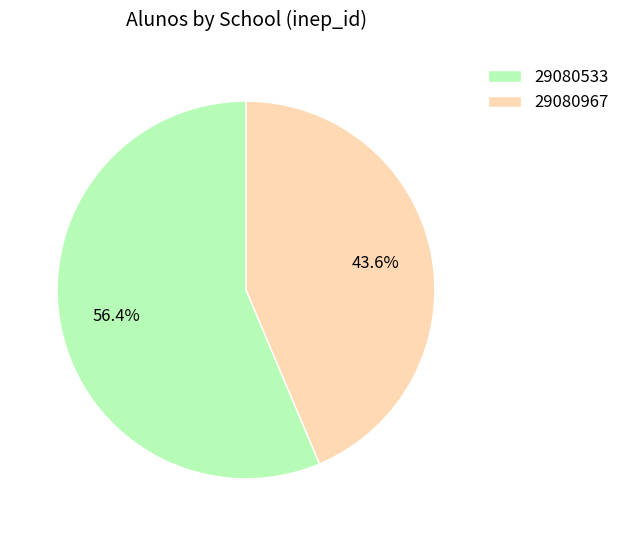

Is it true that 29080967 is 44% of the pie?

True